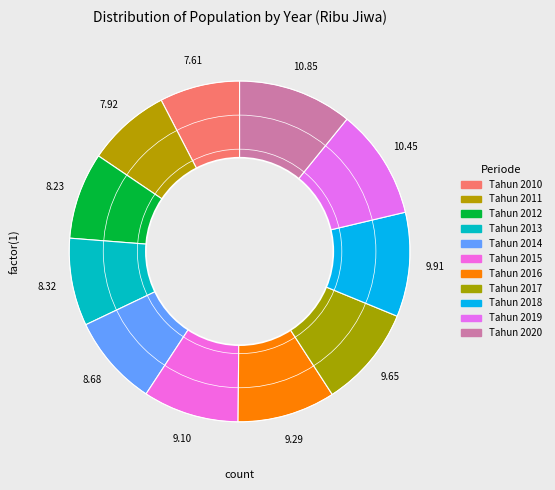

How many segments does this pie chart have?

11